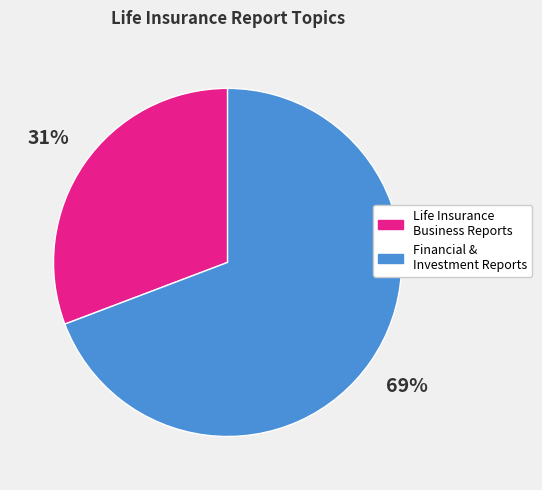

Do Financial & Investment Reports and Life Insurance Business Reports together represent more than half of the pie?

Yes